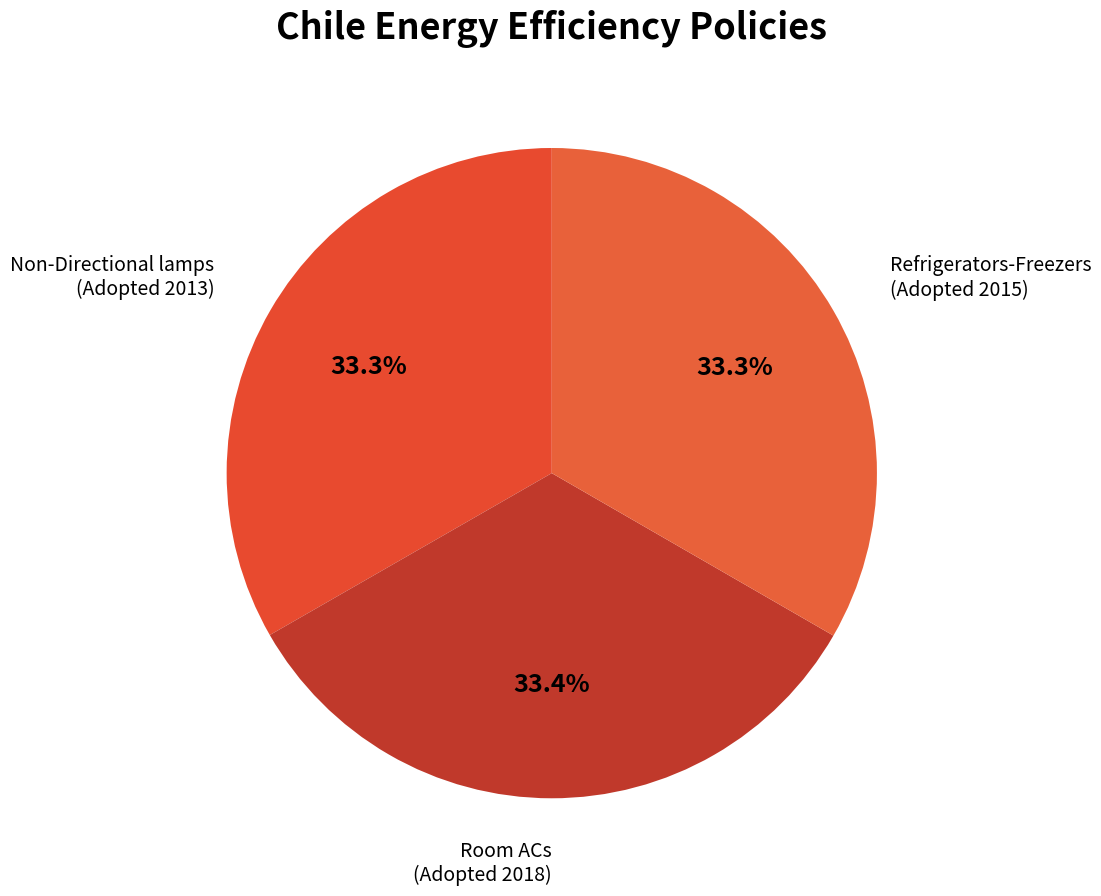

What is the ratio of the value at Refrigerators-Freezers (Adopted 2015) to the value at Room ACs (Adopted 2018)?

1.0